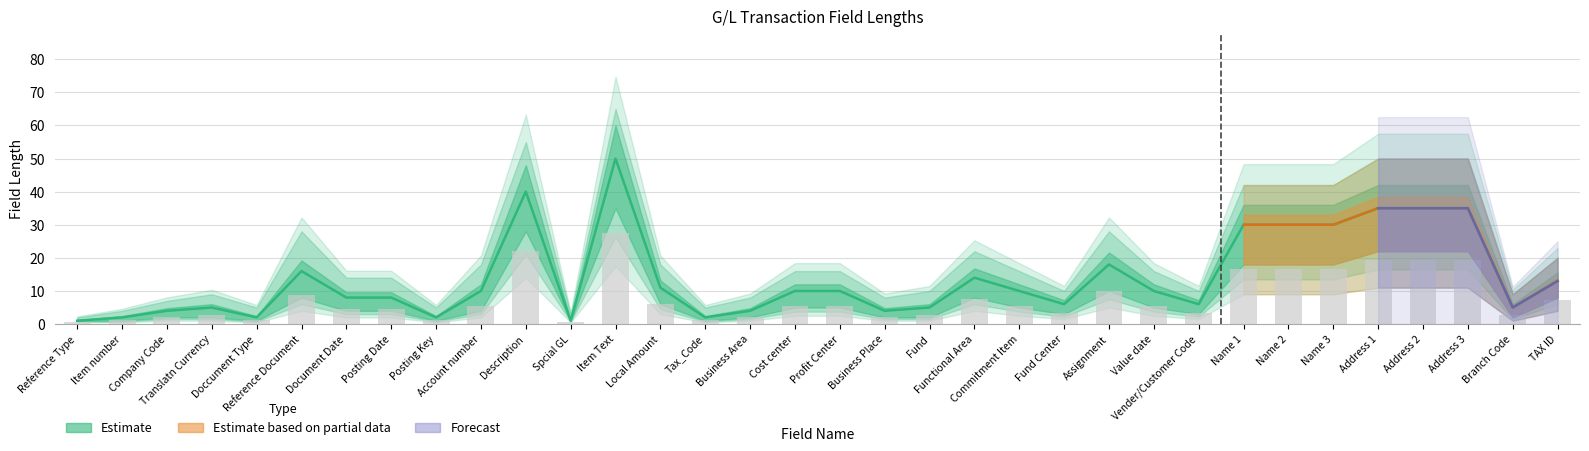

What is the sum of all Upper Bound values?

259.6